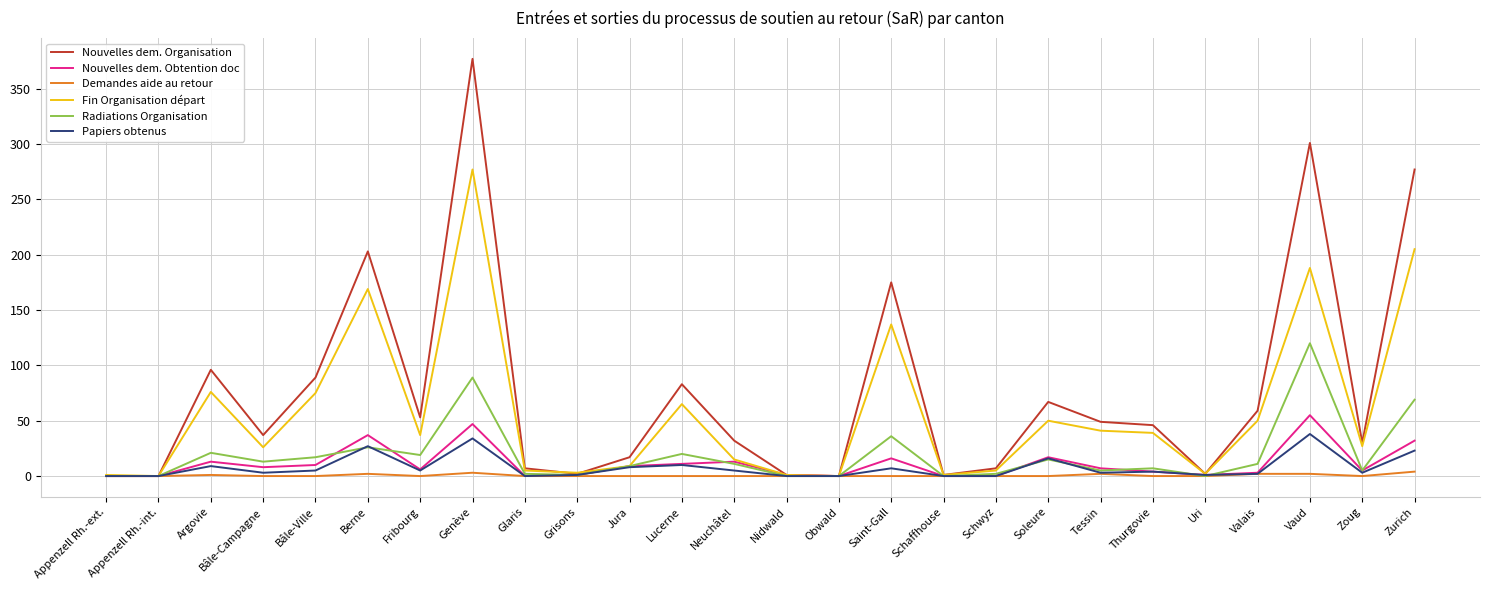

Which series has the largest total across all categories?

Nouvelles dem. Organisation